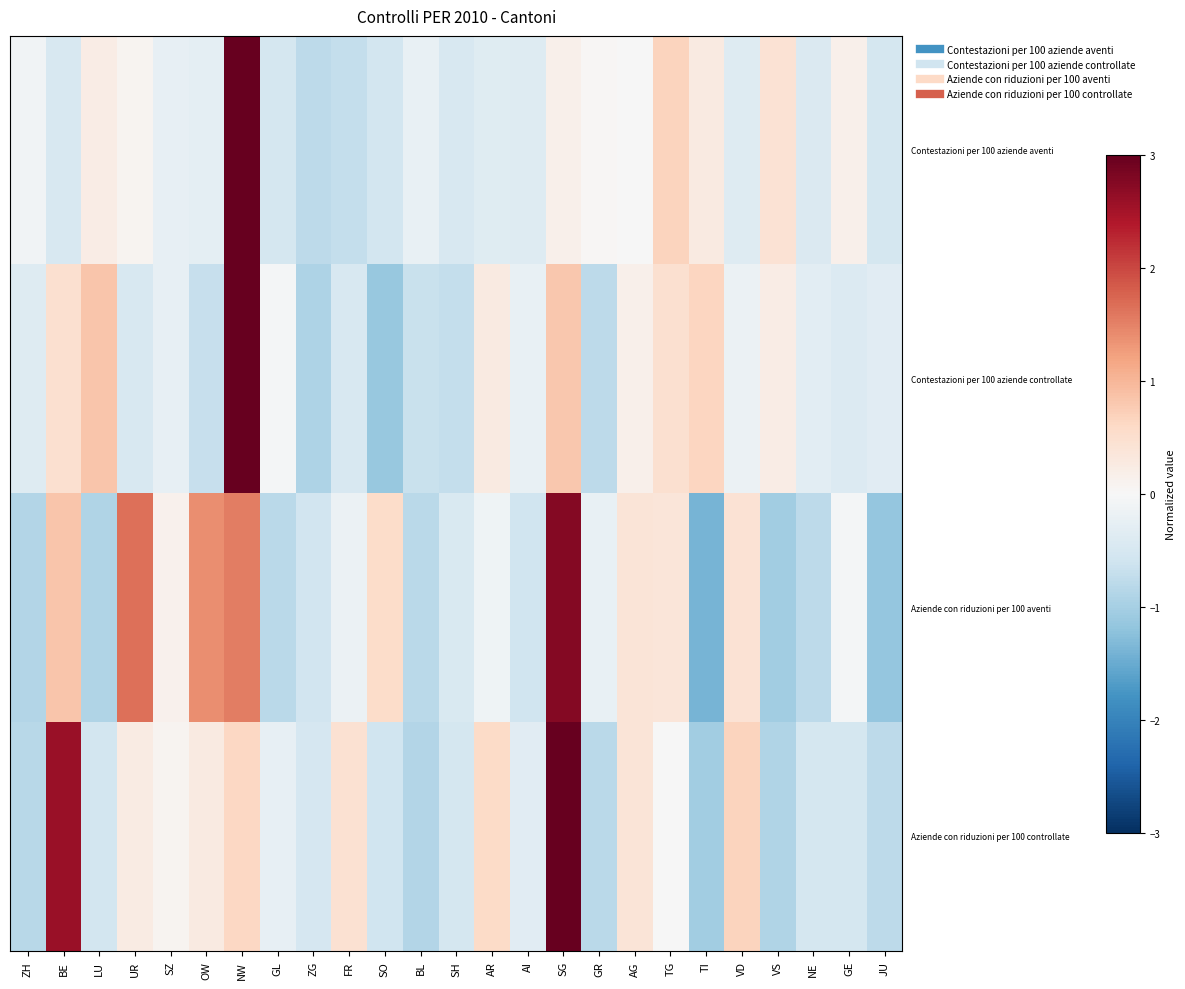

What is the total value across all series at AR?

0.4